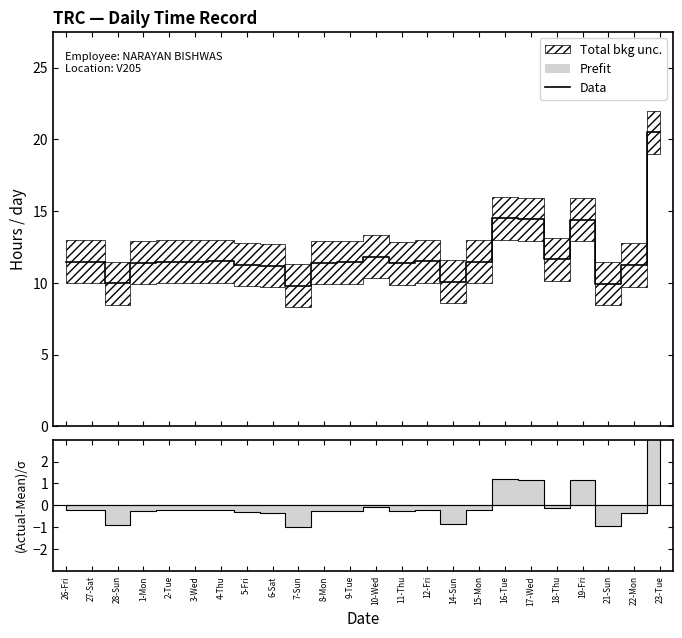

Rank the categories by value from highest to lowest.

23-Tue, 16-Tue, 17-Wed, 19-Fri, 10-Wed, 18-Thu, 4-Thu, 12-Fri, 27-Sat, 2-Tue, 26-Fri, 3-Wed, 15-Mon, 9-Tue, 8-Mon, 1-Mon, 11-Thu, 5-Fri, 22-Mon, 6-Sat, 14-Sun, 28-Sun, 21-Sun, 7-Sun